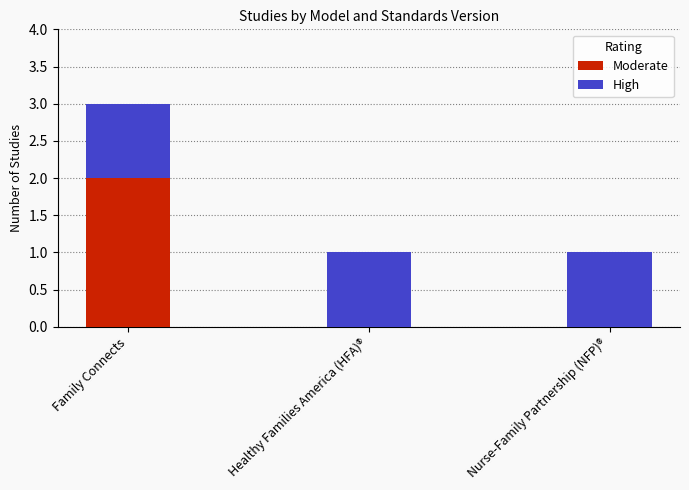

Count the Moderate values in the range 0 to 2.

3